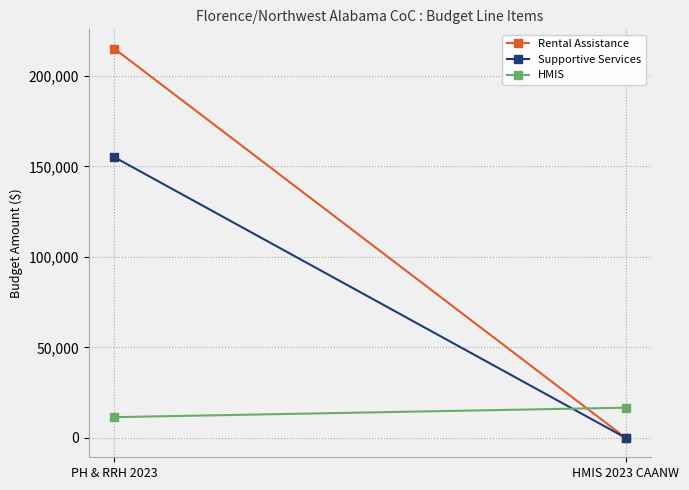

What is the difference between the HMIS values at HMIS 2023 CAANW and PH & RRH 2023?

5236